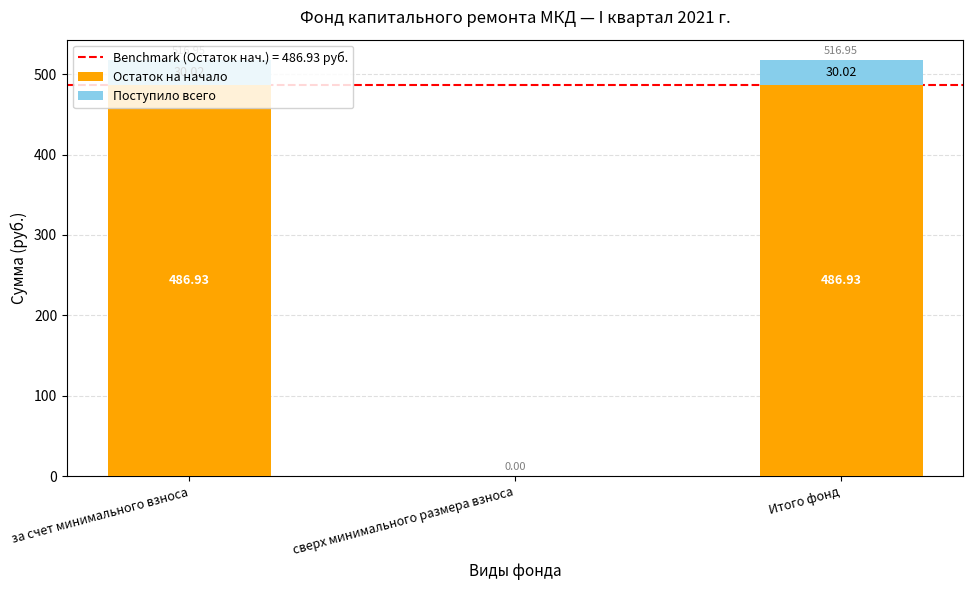

What is the sum of all Остаток на начало values?

973.9